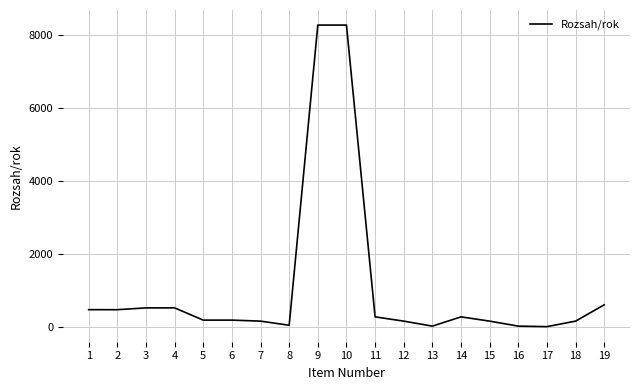

The value at 19 is 615. True or false?

True